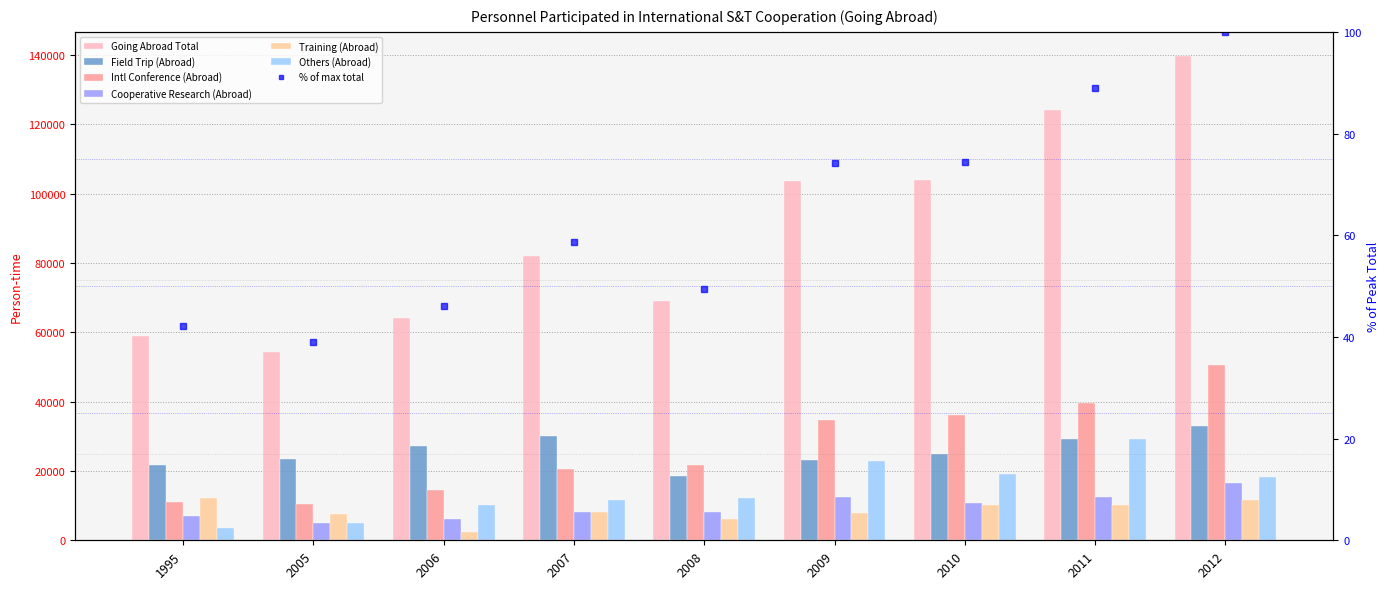

How many data points in Intl Conference (Abroad) are above 21848?

4